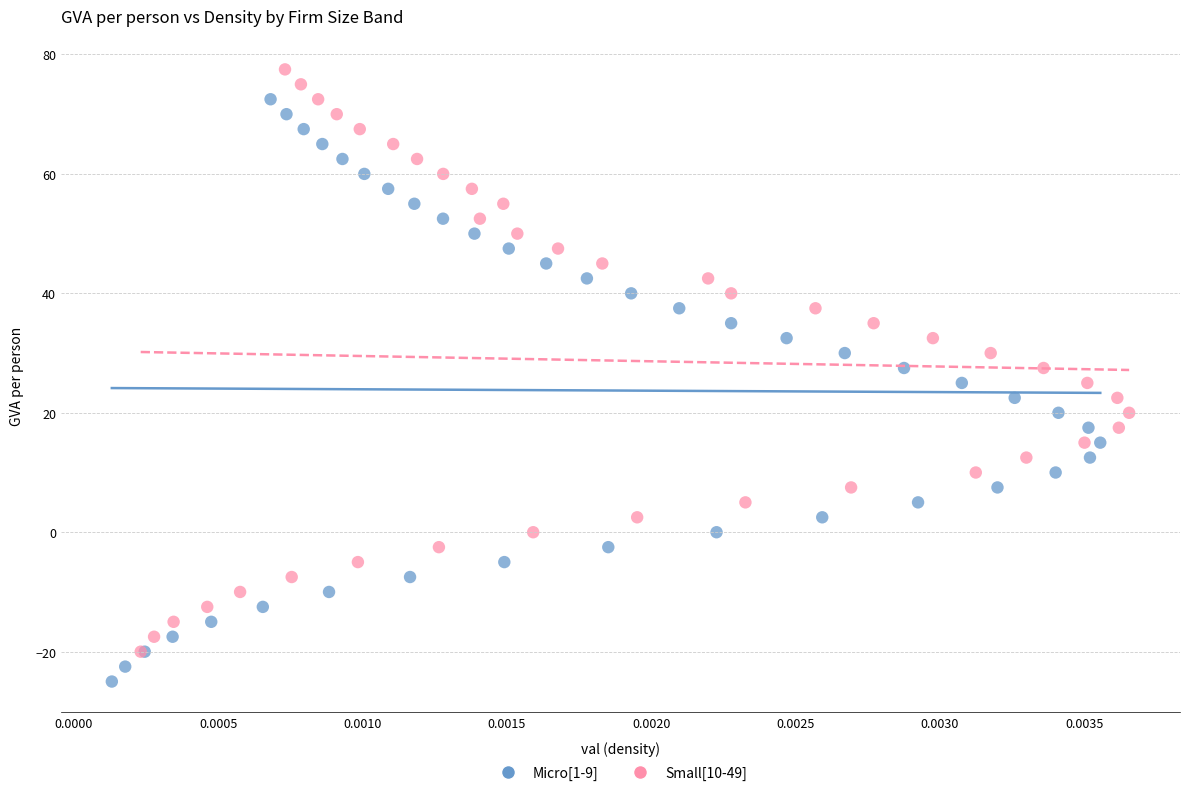

Which series contains the lowest Y value?

Micro[1-9]